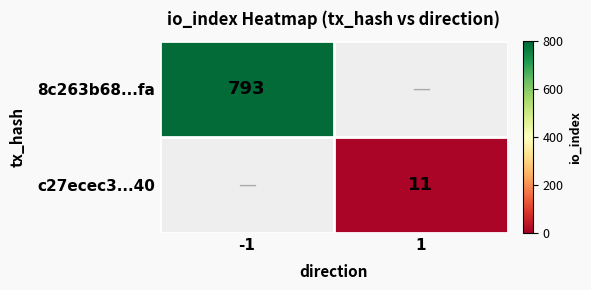

True or false: 8c263b68...fa has a value of 1048.1 at -1.

False